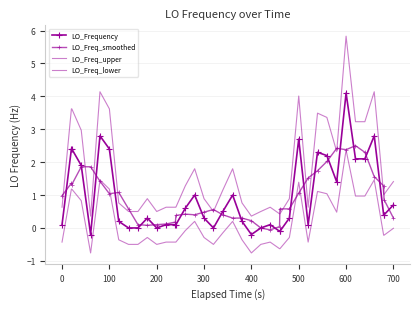

True or false: LO_Freq_upper and LO_Frequency intersect in this chart.

False